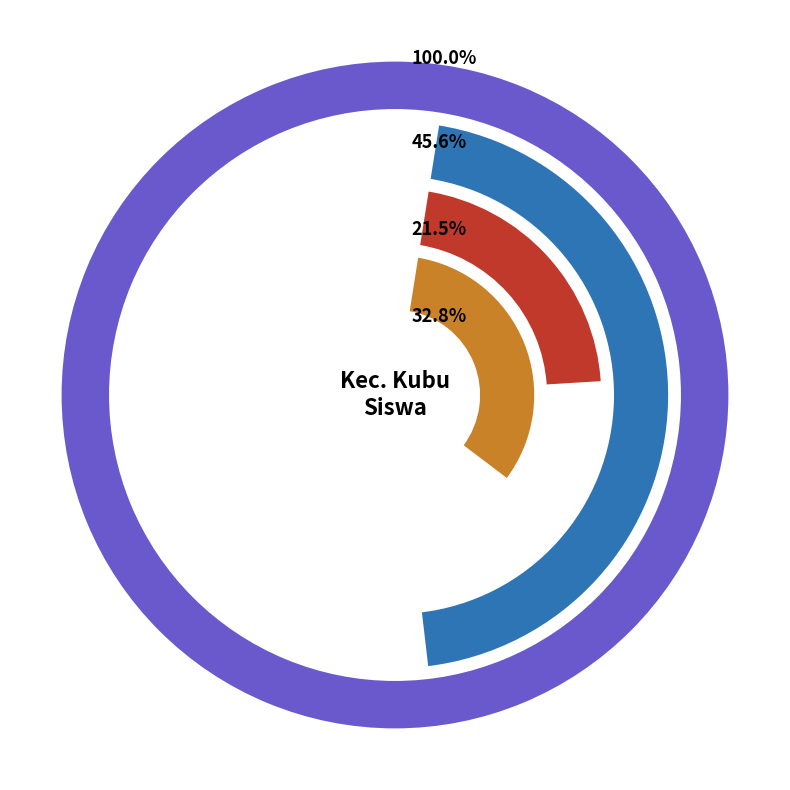

Is the sum of SMP NEGERI 8 KUBU and SMP NEGERI 7 KUBU greater than half?

No